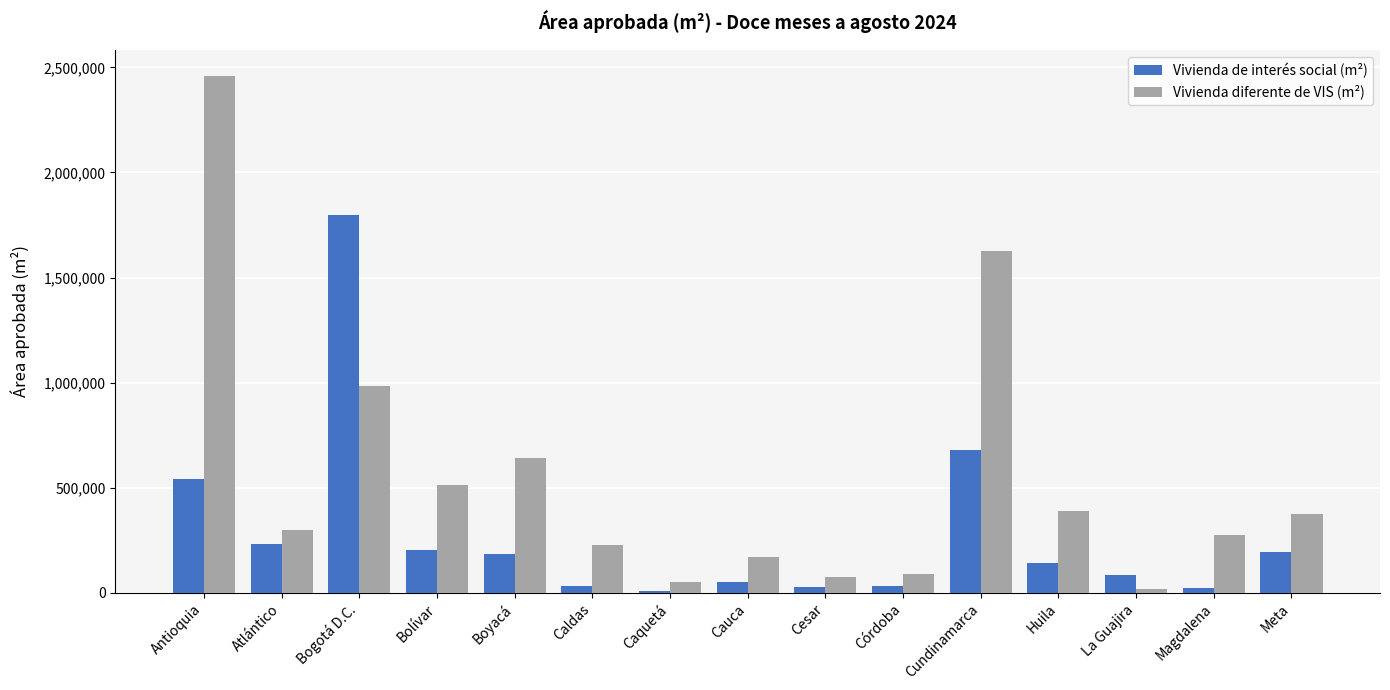

What are all the series names shown in the legend?

Vivienda de interés social (m²), Vivienda diferente de VIS (m²)